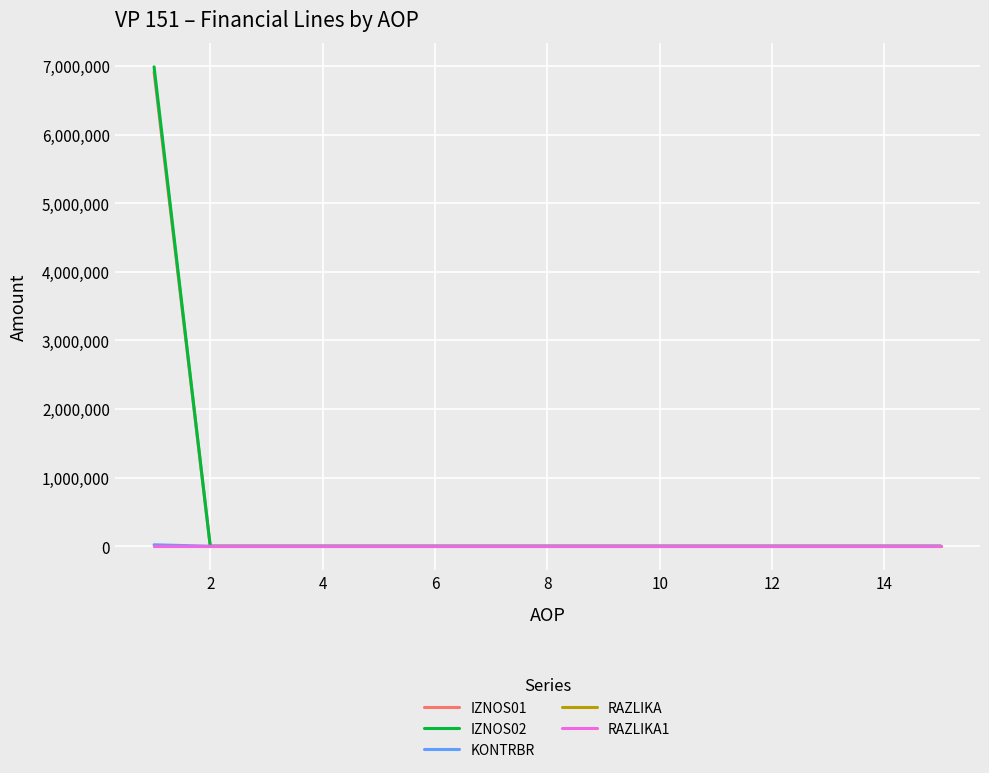

At how many categories does at least one series exceed 1276929?

1